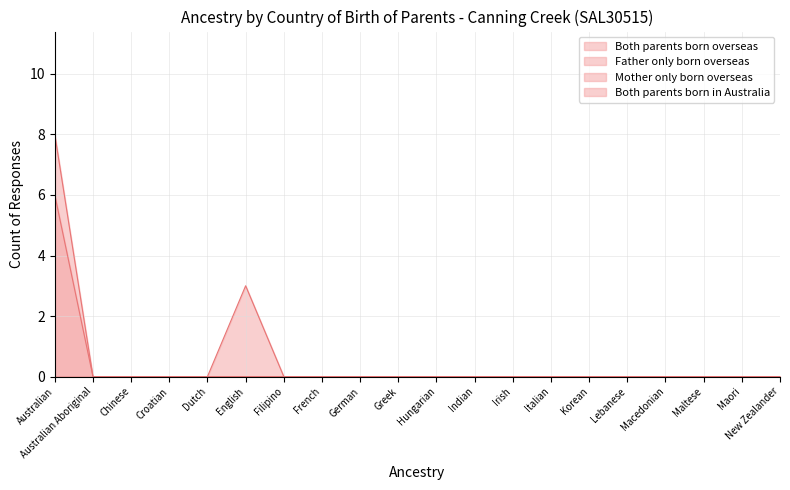

Rank the series by their average value, from lowest to highest.

Father only born overseas, Both parents born in Australia